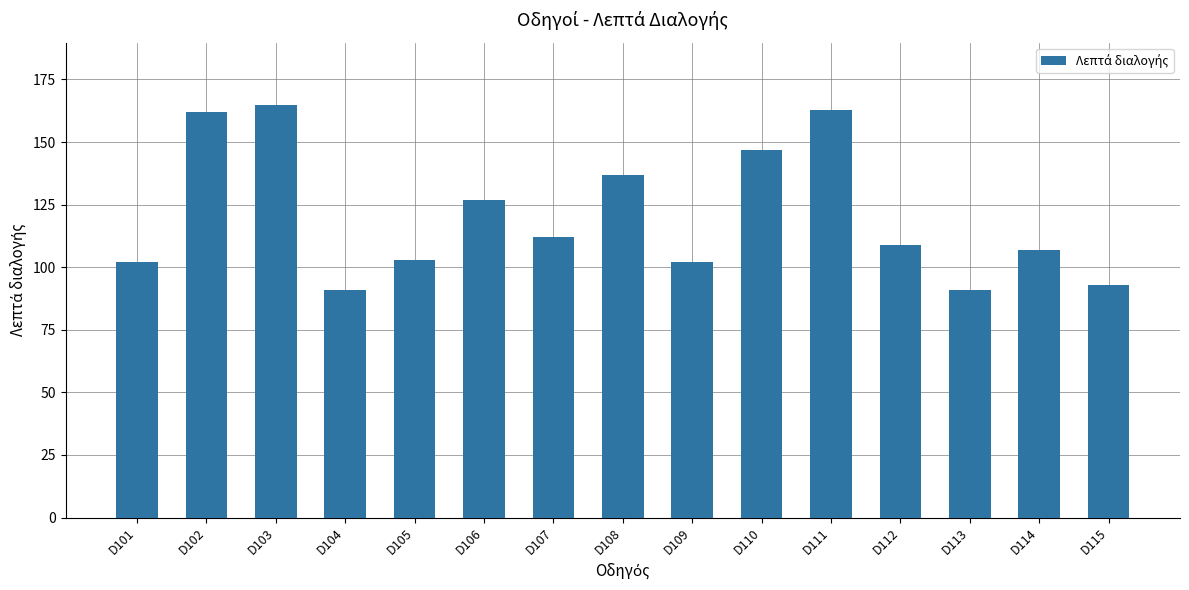

Where is the data nearest to the value 128?

D106